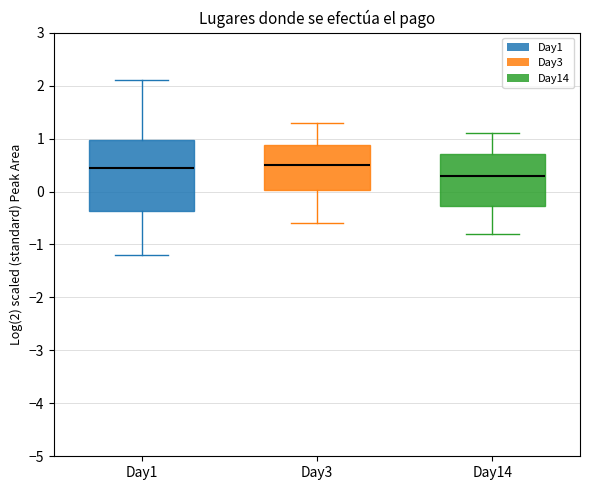

Reading left to right, read every box against the y-axis: the position of its median line, the range the box covers, and the ends of its whiskers. The values are not printed on the chart, so give them approximately, as read against the axis.

Day1: median 0.5, box -0.4 to 1.0, whiskers -1.2 to 2.1
Day3: median 0.5, box 0.0 to 0.9, whiskers -0.6 to 1.3
Day14: median 0.3, box -0.3 to 0.7, whiskers -0.8 to 1.1